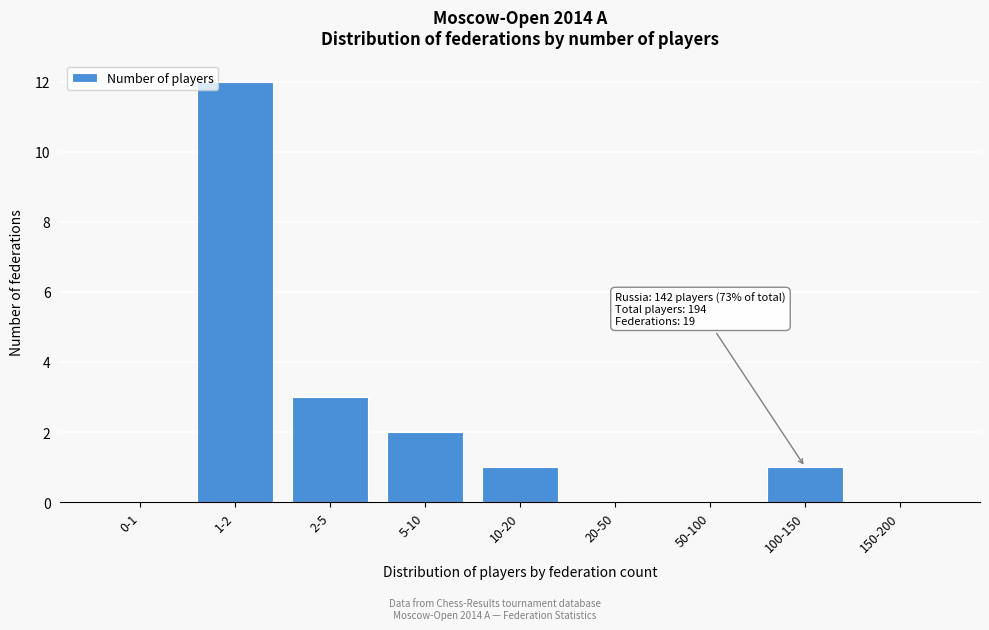

Reading left to right, what are all the values shown in this chart?

0-1=0	1-2=12	2-5=3	5-10=2	10-20=1	20-50=0	50-100=0	100-150=1	150-200=0